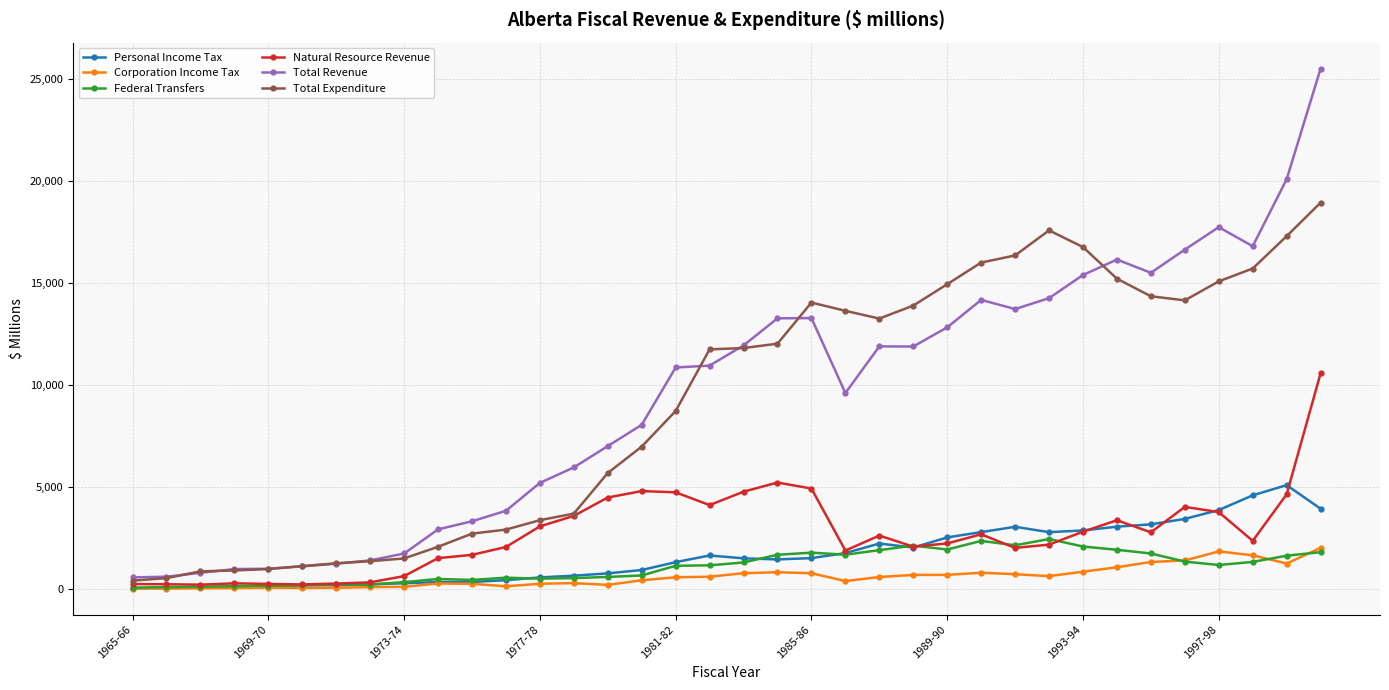

True or false: Natural Resource Revenue has more than 0 points higher than both neighbors.

True